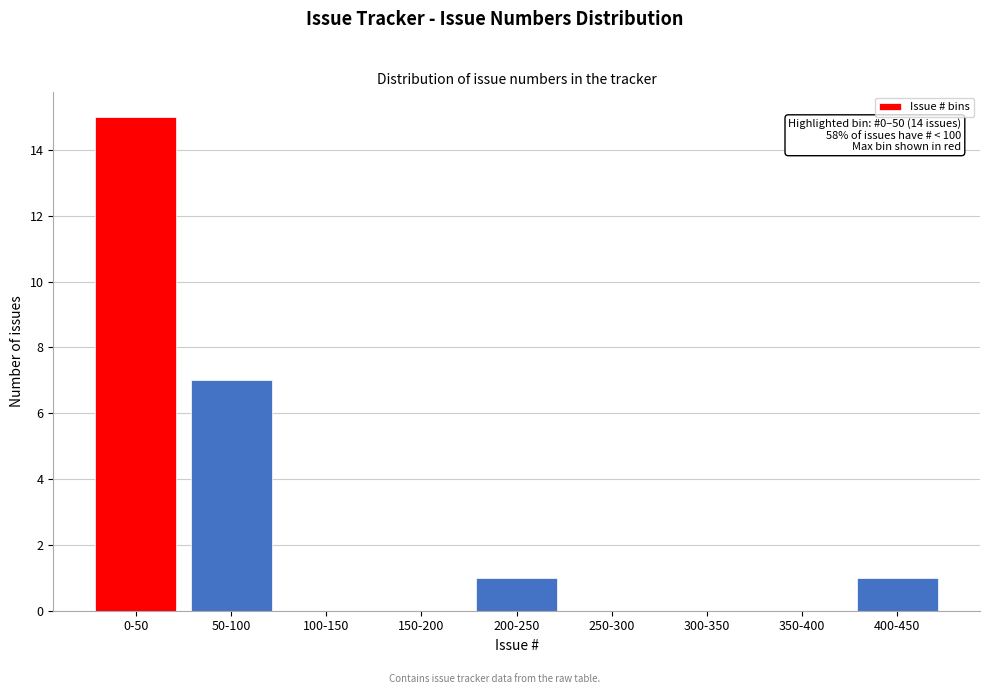

Reading left to right, extract all data points from this chart.

0-50=15	50-100=7	100-150=0	150-200=0	200-250=1	250-300=0	300-350=0	350-400=0	400-450=1